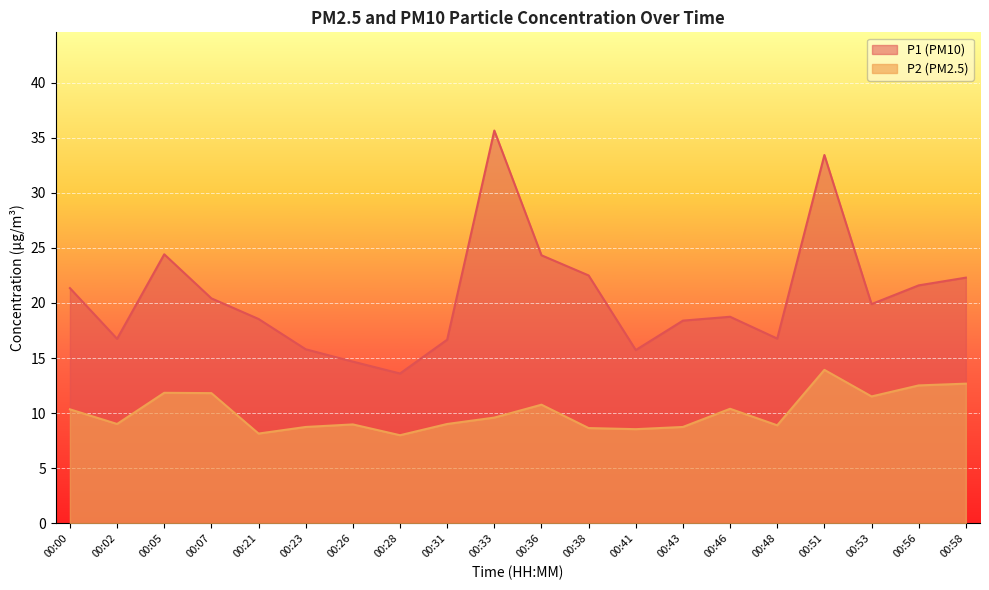

What is the value of the P1 point at the 4th from the left?

20.4